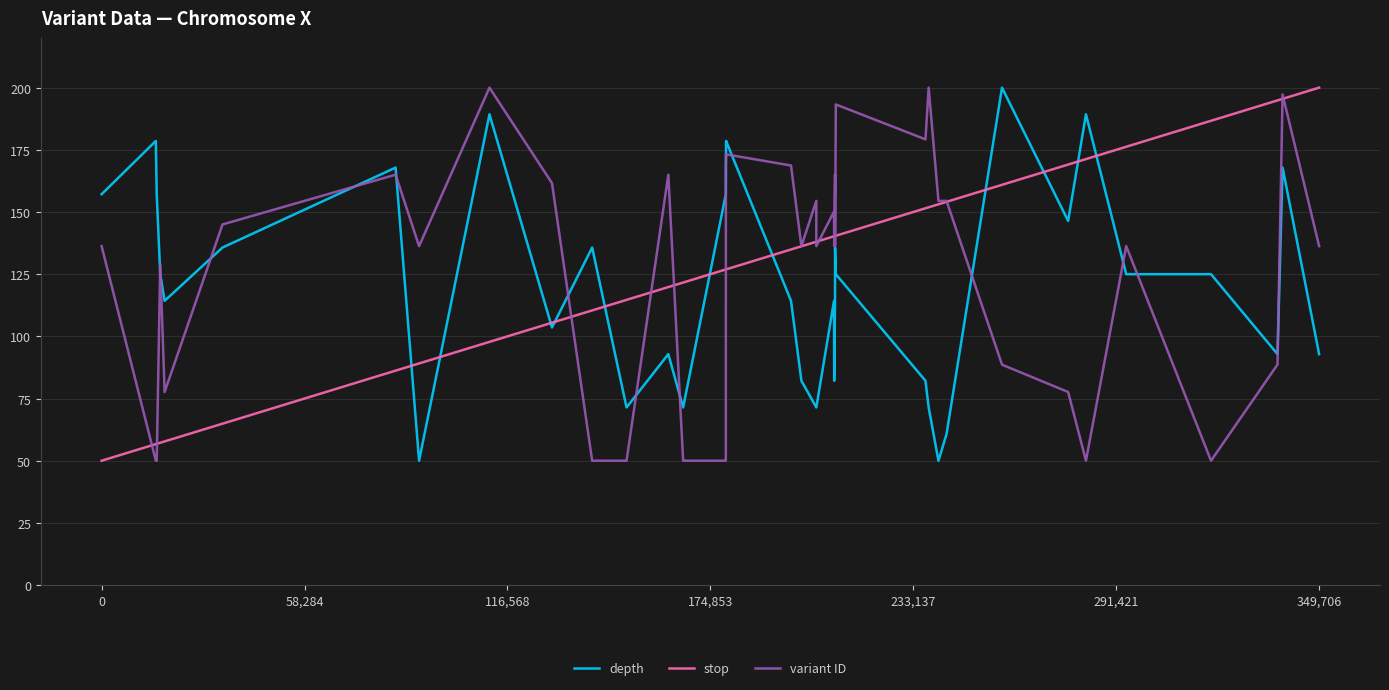

What is the minimum value for variant ID?

50.0